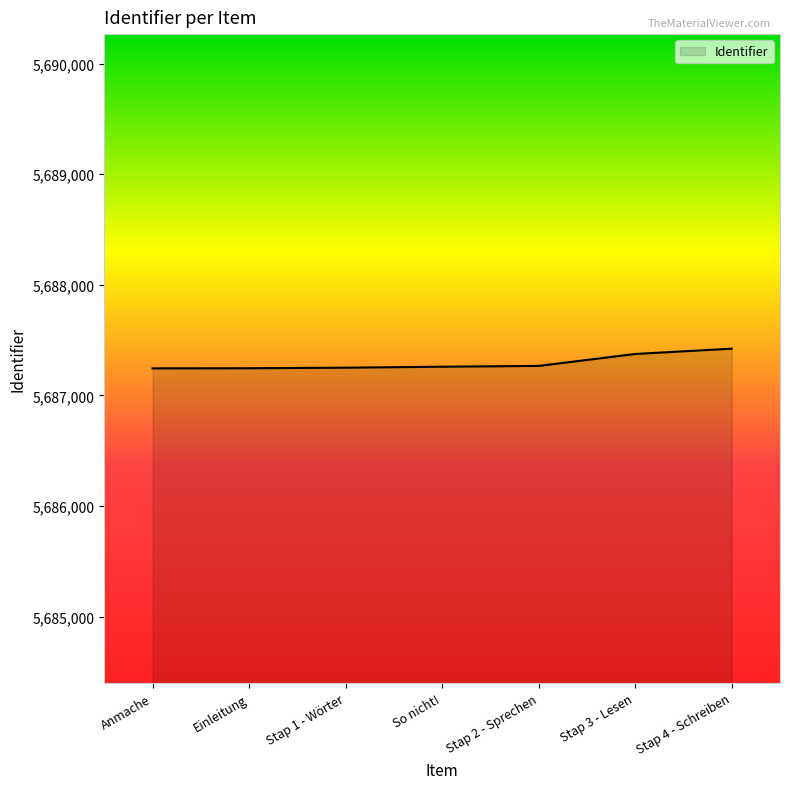

The value at Einleitung is 7515106. True or false?

False